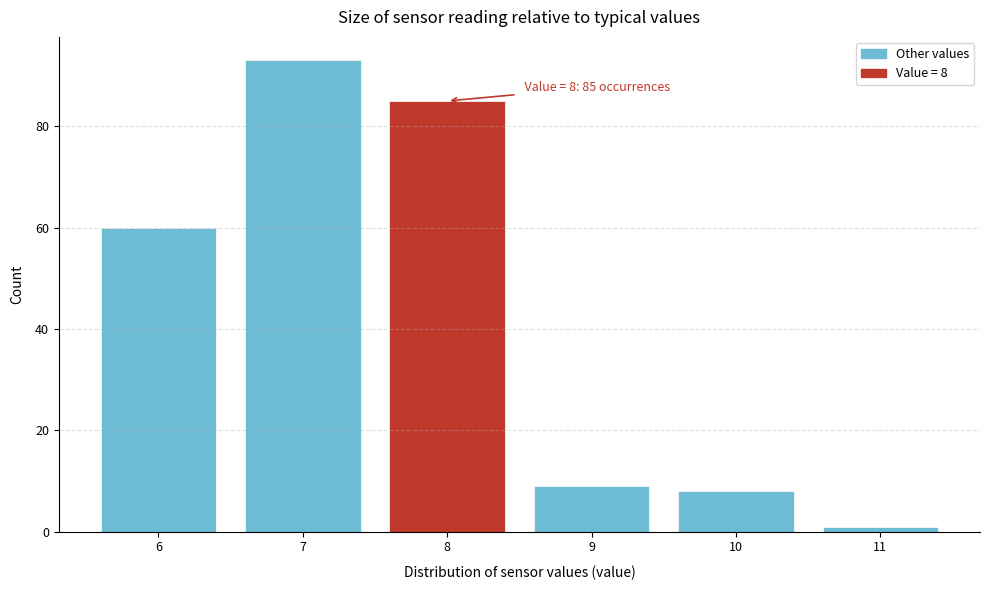

Which range on the x-axis has the tallest bar?

6.5 to 7.5